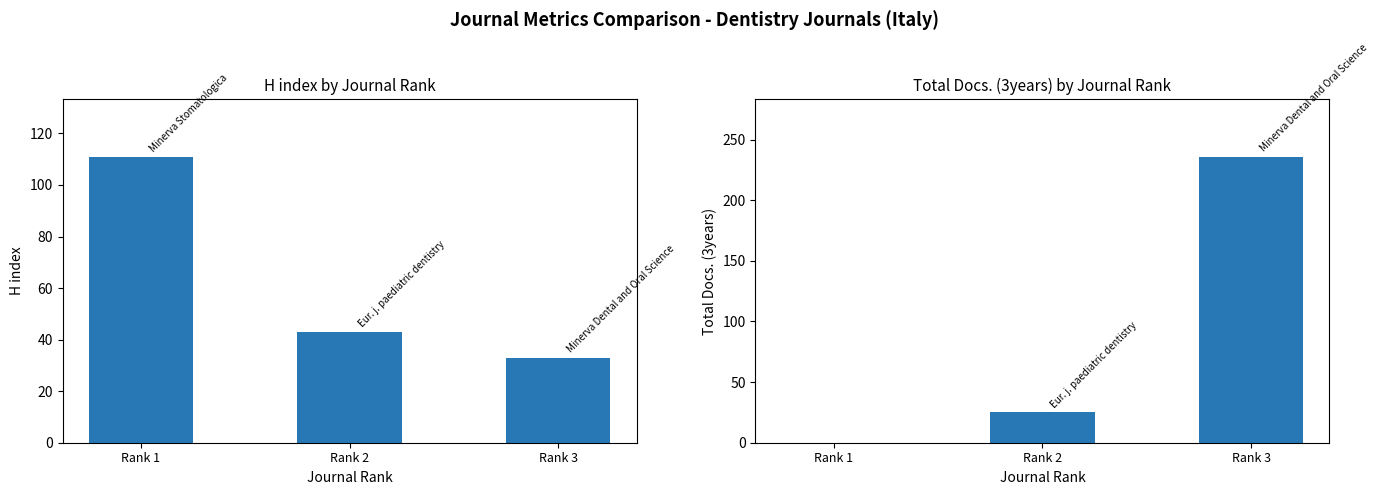

What is the highest value of the H index series?

111